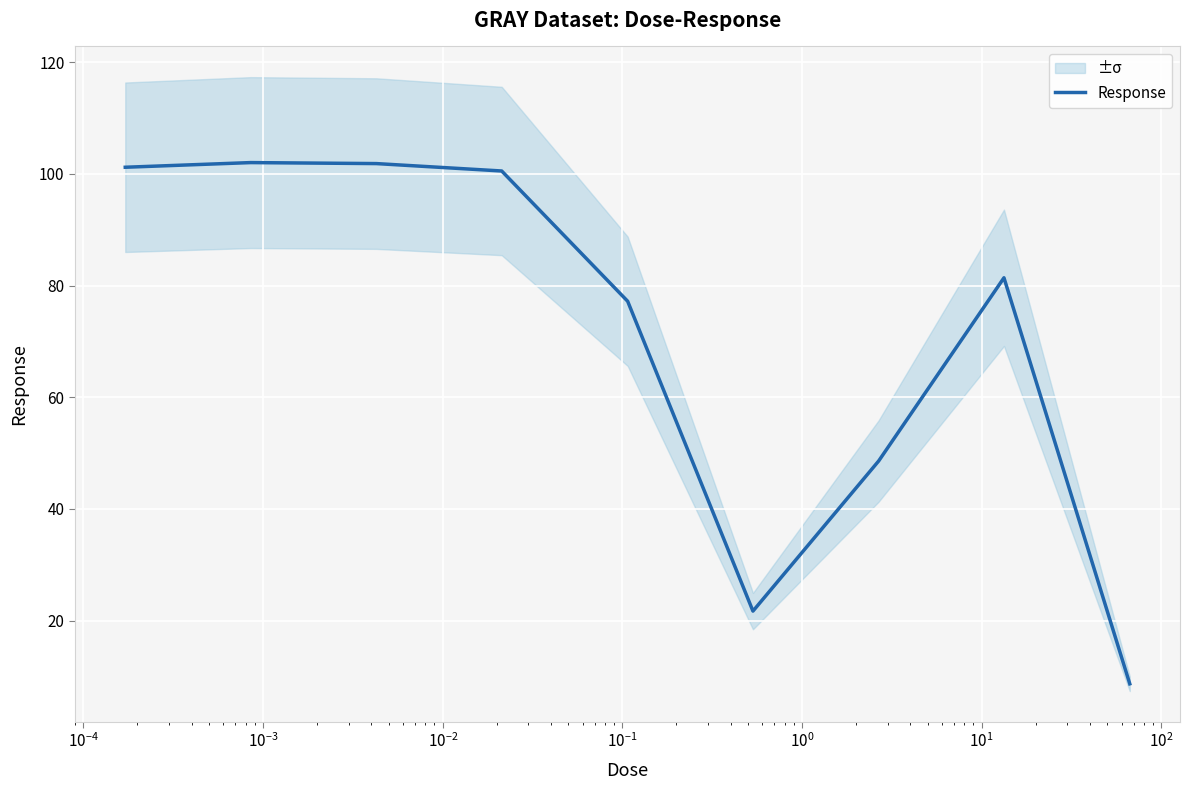

What is the minimum value for Response?

8.7